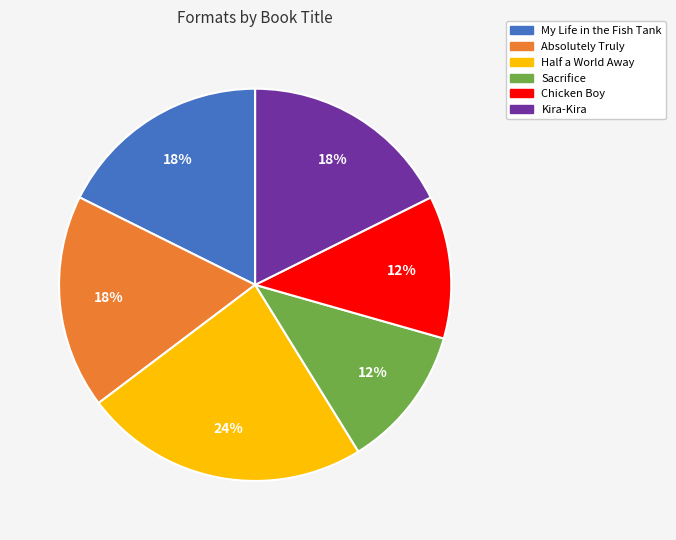

Which category has the biggest portion of the pie?

Half a World Away